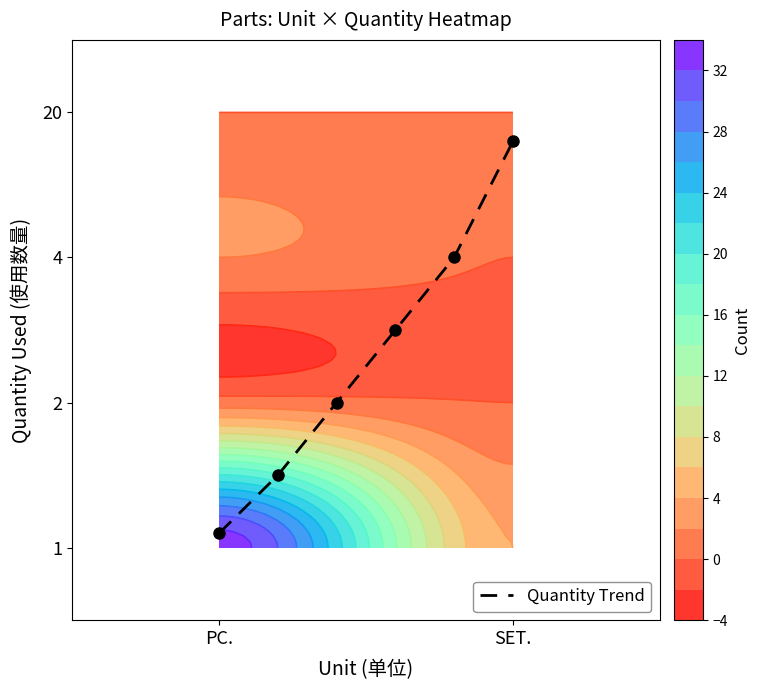

The value at 2 is 0.7. True or false?

False